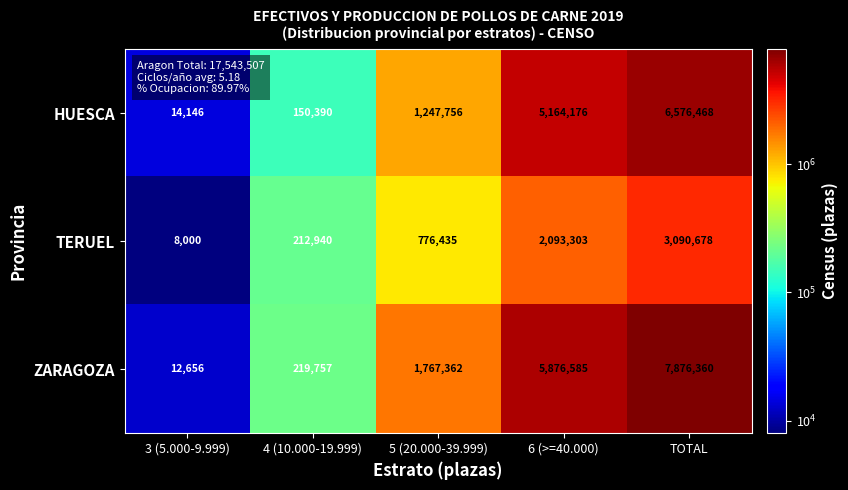

At which category is the sum across all series the highest?

TOTAL